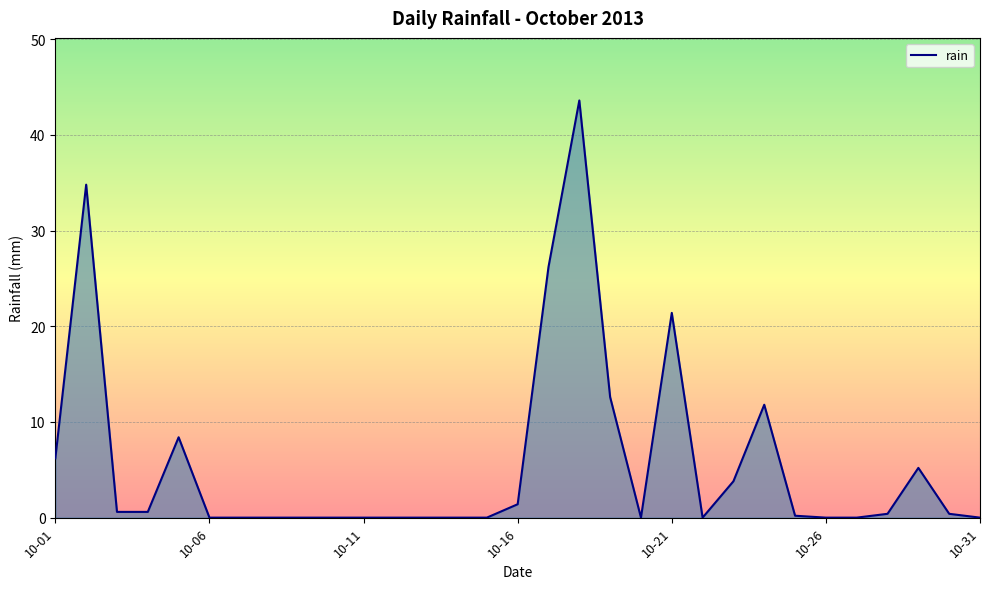

What is the difference between the maximum and minimum values?

43.6